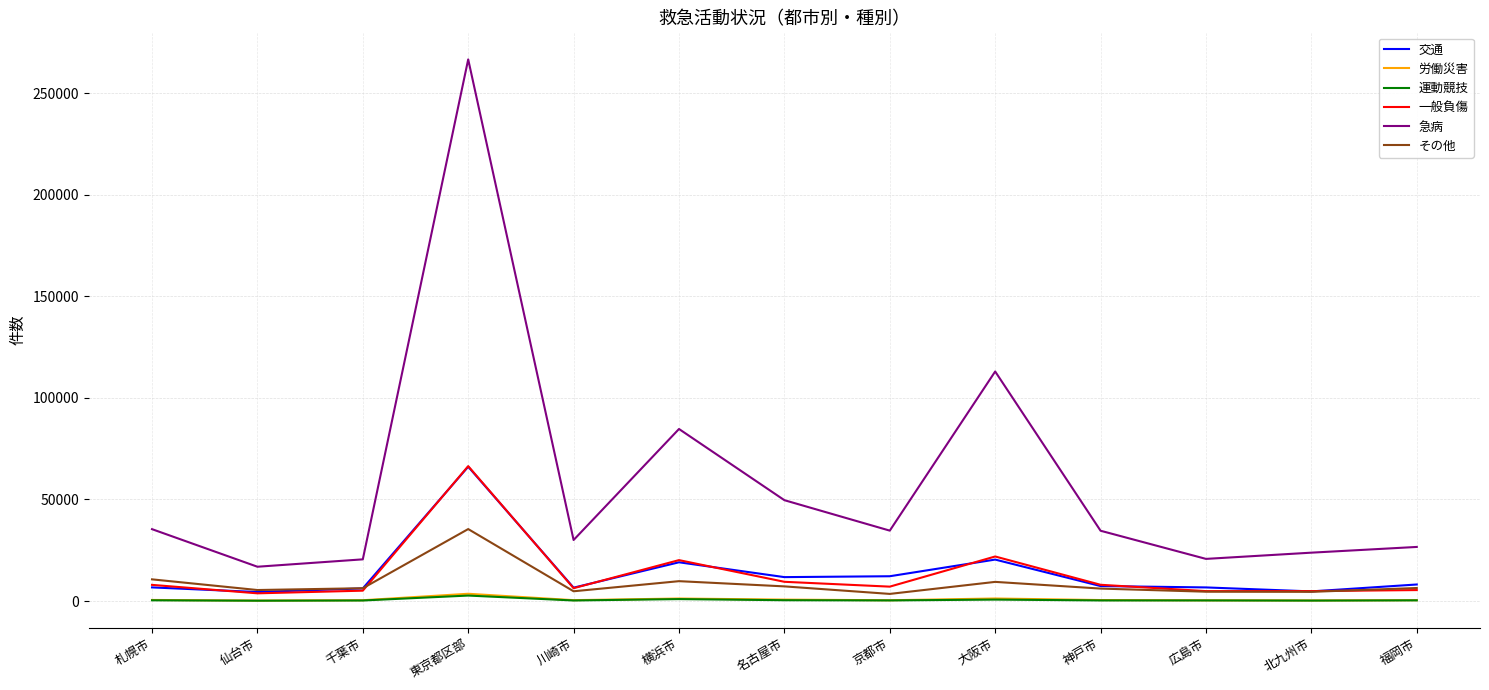

Between 仙台市 and 横浜市, which series saw the biggest shift?

急病